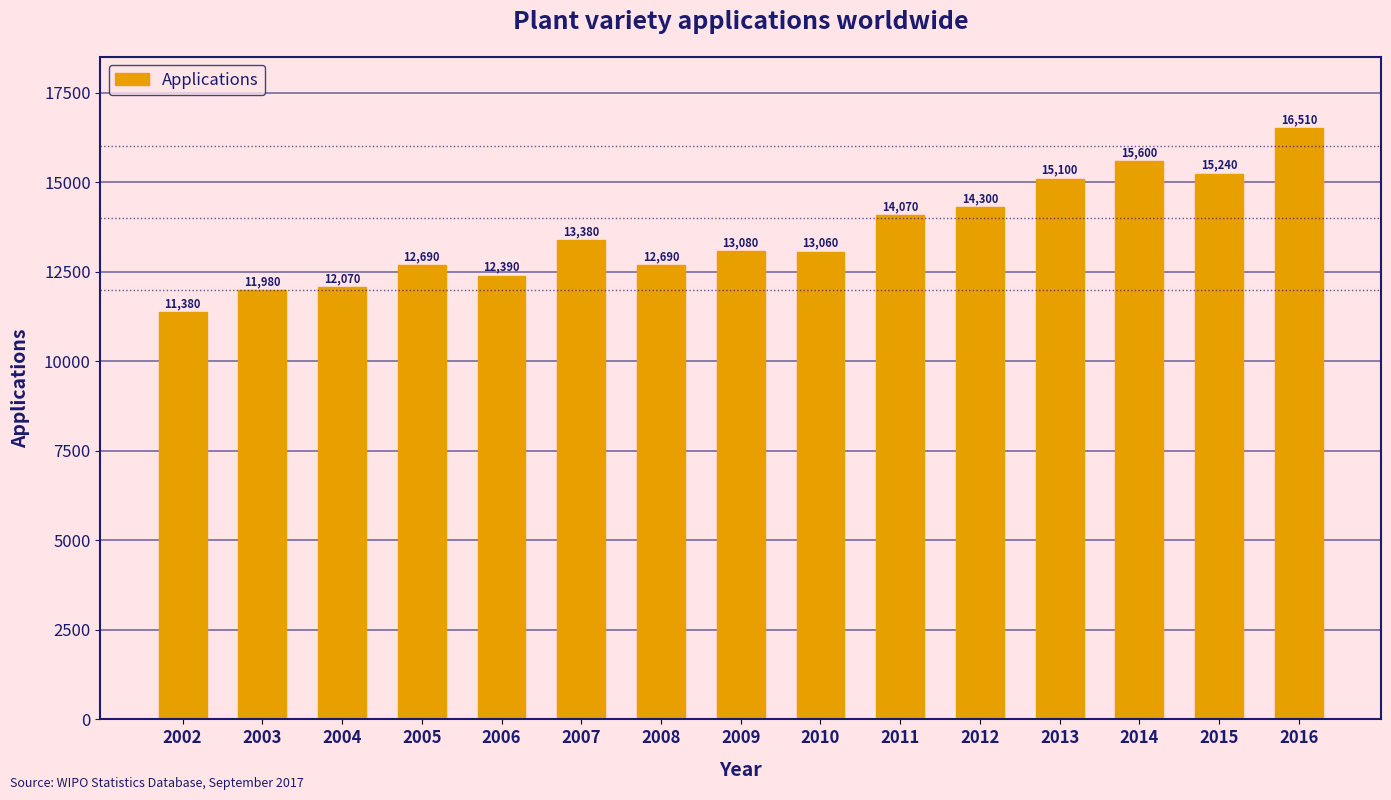

Reading left to right, list all the values displayed in this chart.

2002=11380	2003=11980	2004=12070	2005=12690	2006=12390	2007=13380	2008=12690	2009=13080	2010=13060	2011=14070	2012=14300	2013=15100	2014=15600	2015=15240	2016=16510